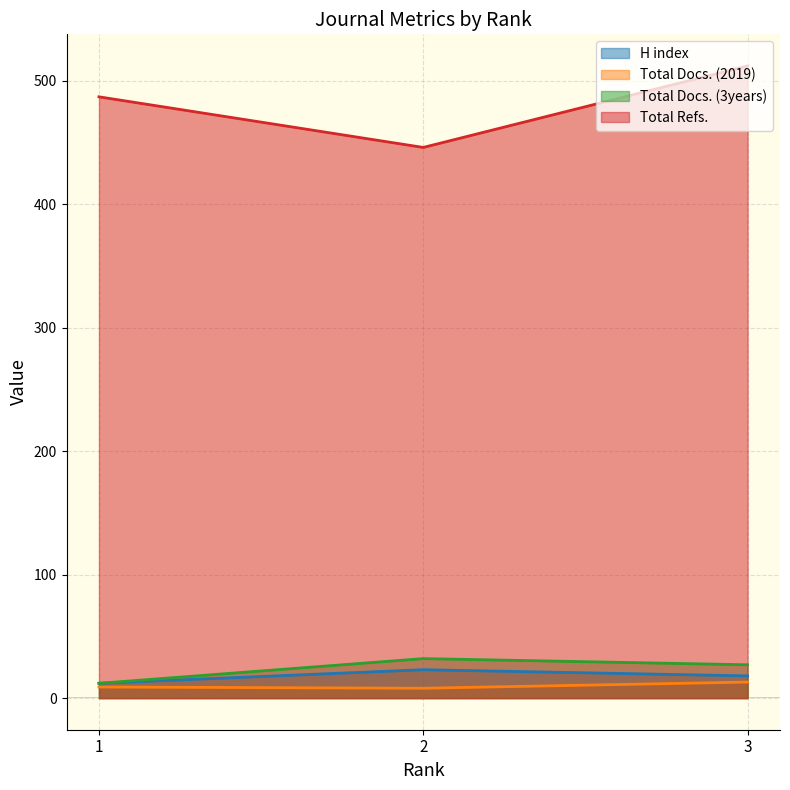

The value of H index at 3 is 18. True or false?

True